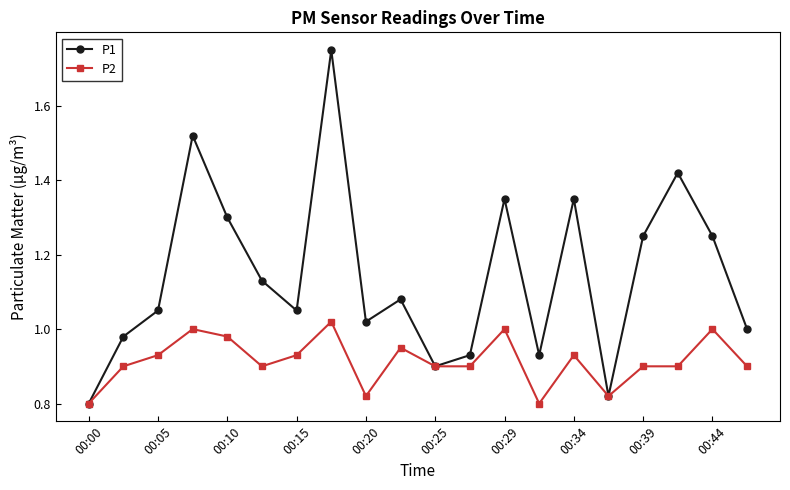

Which series has the largest total across all categories?

P1